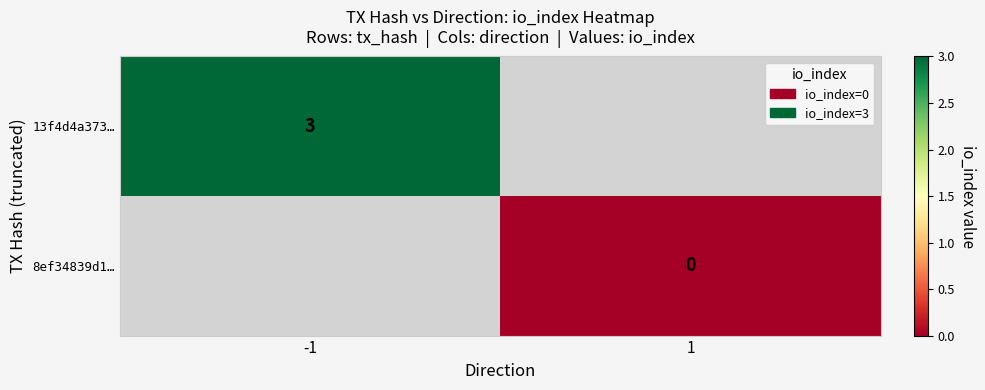

The 13f4d4a373… series shows 3 at -1. True or false?

True